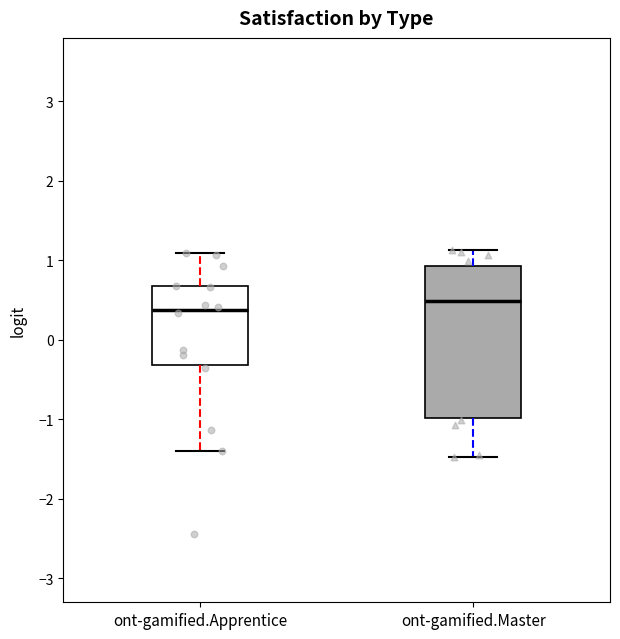

Reading left to right, transcribe this box plot: for each box, give where its median line is, the range the box spans, and where its two whiskers end, as read against the y-axis. The values are not printed on the chart, so give them approximately, as read against the axis.

ont-gamified.Apprentice: median 0.4, box -0.3 to 0.7, whiskers -1.4 to 1.1
ont-gamified.Master: median 0.5, box -1.0 to 0.9, whiskers -1.5 to 1.1